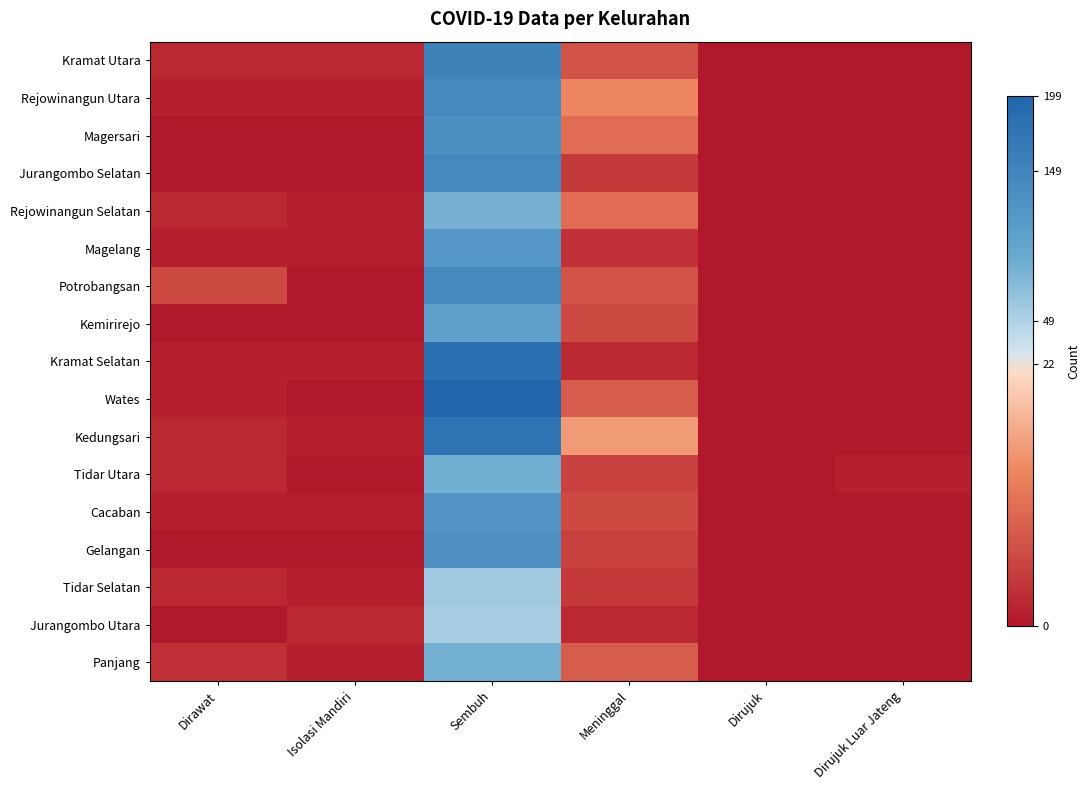

Reading left to right, extract all data points from this chart.

Kramat Utara: Dirawat=2	Isolasi Mandiri=2	Sembuh=154	Meninggal=7	Dirujuk=0	Dirujuk Luar Jateng=0
Rejowinangun Utara: Dirawat=1	Isolasi Mandiri=1	Sembuh=143	Meninggal=13	Dirujuk=0	Dirujuk Luar Jateng=0
Magersari: Dirawat=0	Isolasi Mandiri=0	Sembuh=134	Meninggal=10	Dirujuk=0	Dirujuk Luar Jateng=0
Jurangombo Selatan: Dirawat=0	Isolasi Mandiri=0	Sembuh=141	Meninggal=4	Dirujuk=0	Dirujuk Luar Jateng=0
Rejowinangun Selatan: Dirawat=2	Isolasi Mandiri=1	Sembuh=84	Meninggal=10	Dirujuk=0	Dirujuk Luar Jateng=0
Magelang: Dirawat=1	Isolasi Mandiri=1	Sembuh=120	Meninggal=3	Dirujuk=0	Dirujuk Luar Jateng=0
Potrobangsan: Dirawat=6	Isolasi Mandiri=0	Sembuh=142	Meninggal=7	Dirujuk=0	Dirujuk Luar Jateng=0
Kemirirejo: Dirawat=0	Isolasi Mandiri=0	Sembuh=104	Meninggal=6	Dirujuk=0	Dirujuk Luar Jateng=0
Kramat Selatan: Dirawat=1	Isolasi Mandiri=1	Sembuh=182	Meninggal=2	Dirujuk=0	Dirujuk Luar Jateng=0
Wates: Dirawat=1	Isolasi Mandiri=0	Sembuh=199	Meninggal=8	Dirujuk=0	Dirujuk Luar Jateng=0
Kedungsari: Dirawat=2	Isolasi Mandiri=1	Sembuh=176	Meninggal=15	Dirujuk=0	Dirujuk Luar Jateng=0
Tidar Utara: Dirawat=2	Isolasi Mandiri=0	Sembuh=87	Meninggal=5	Dirujuk=0	Dirujuk Luar Jateng=1
Cacaban: Dirawat=1	Isolasi Mandiri=1	Sembuh=122	Meninggal=6	Dirujuk=0	Dirujuk Luar Jateng=0
Gelangan: Dirawat=0	Isolasi Mandiri=0	Sembuh=129	Meninggal=5	Dirujuk=0	Dirujuk Luar Jateng=0
Tidar Selatan: Dirawat=2	Isolasi Mandiri=1	Sembuh=58	Meninggal=4	Dirujuk=0	Dirujuk Luar Jateng=0
Jurangombo Utara: Dirawat=0	Isolasi Mandiri=2	Sembuh=53	Meninggal=2	Dirujuk=0	Dirujuk Luar Jateng=0
Panjang: Dirawat=3	Isolasi Mandiri=1	Sembuh=85	Meninggal=8	Dirujuk=0	Dirujuk Luar Jateng=0